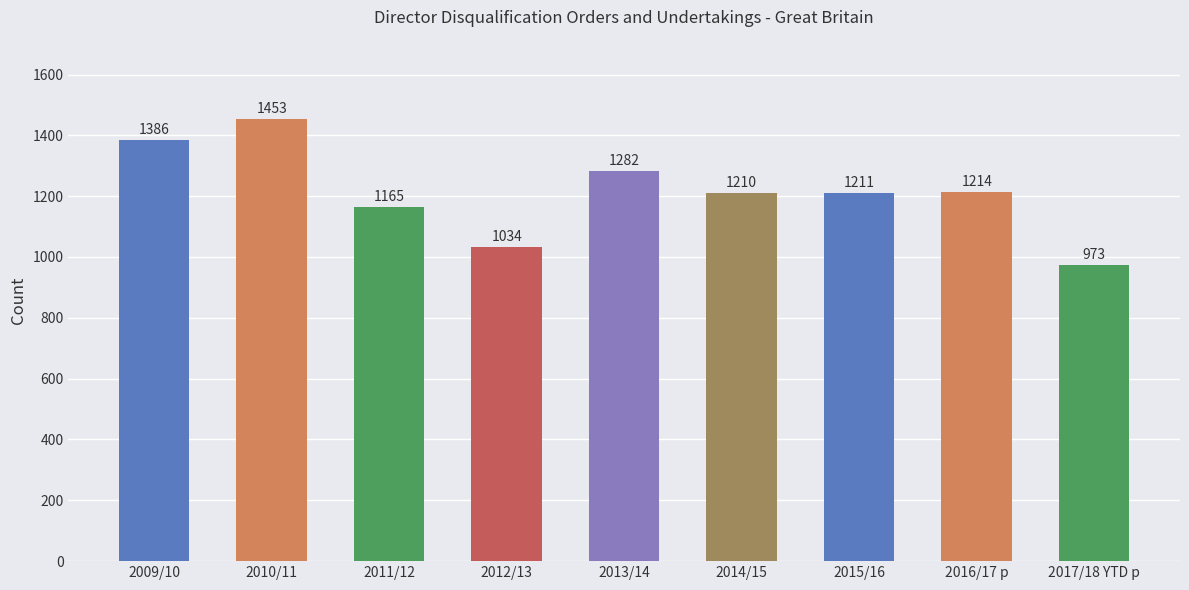

At which category does the chart reach its minimum across all series?

2017/18 YTD p